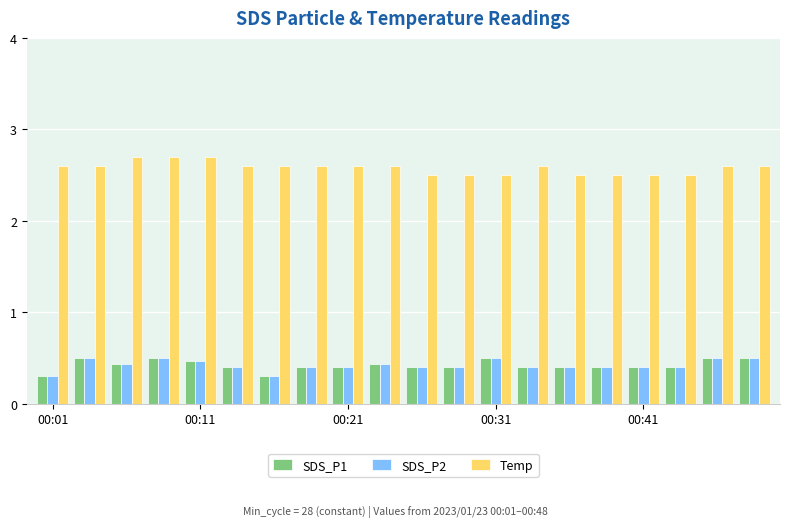

What are all the series names shown in the legend?

SDS_P1, SDS_P2, Temp